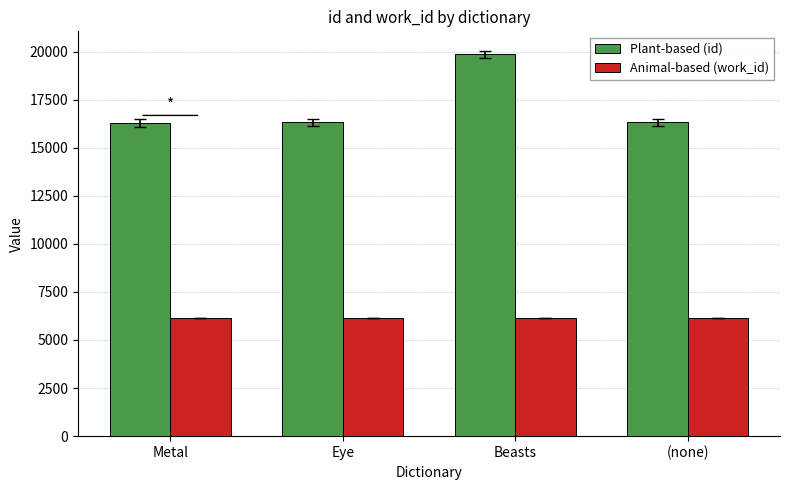

Where does the Plant-based (id) series first go above 16327?

Eye